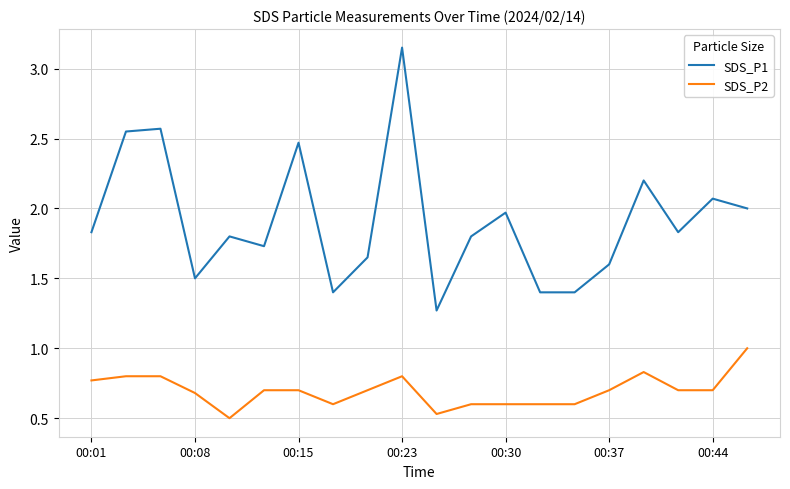

List the series in order of their overall mean, lowest first.

SDS_P2, SDS_P1